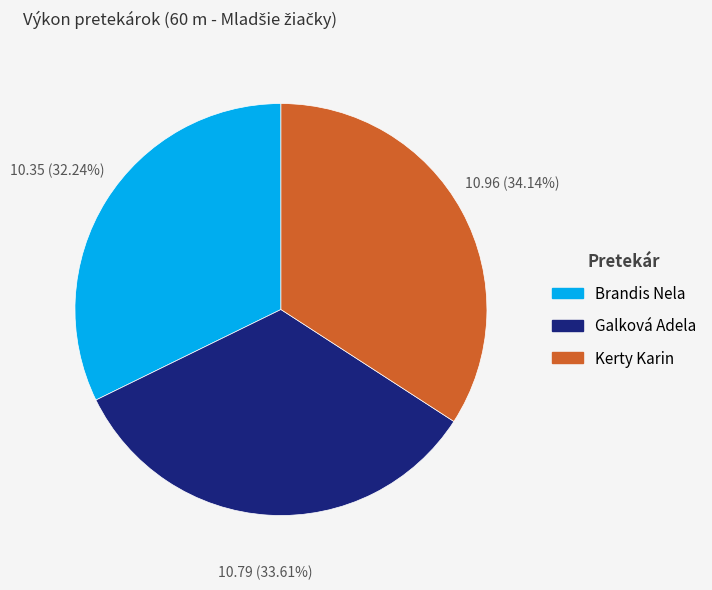

What percentage is NOT represented by Galková Adela?

66.4%